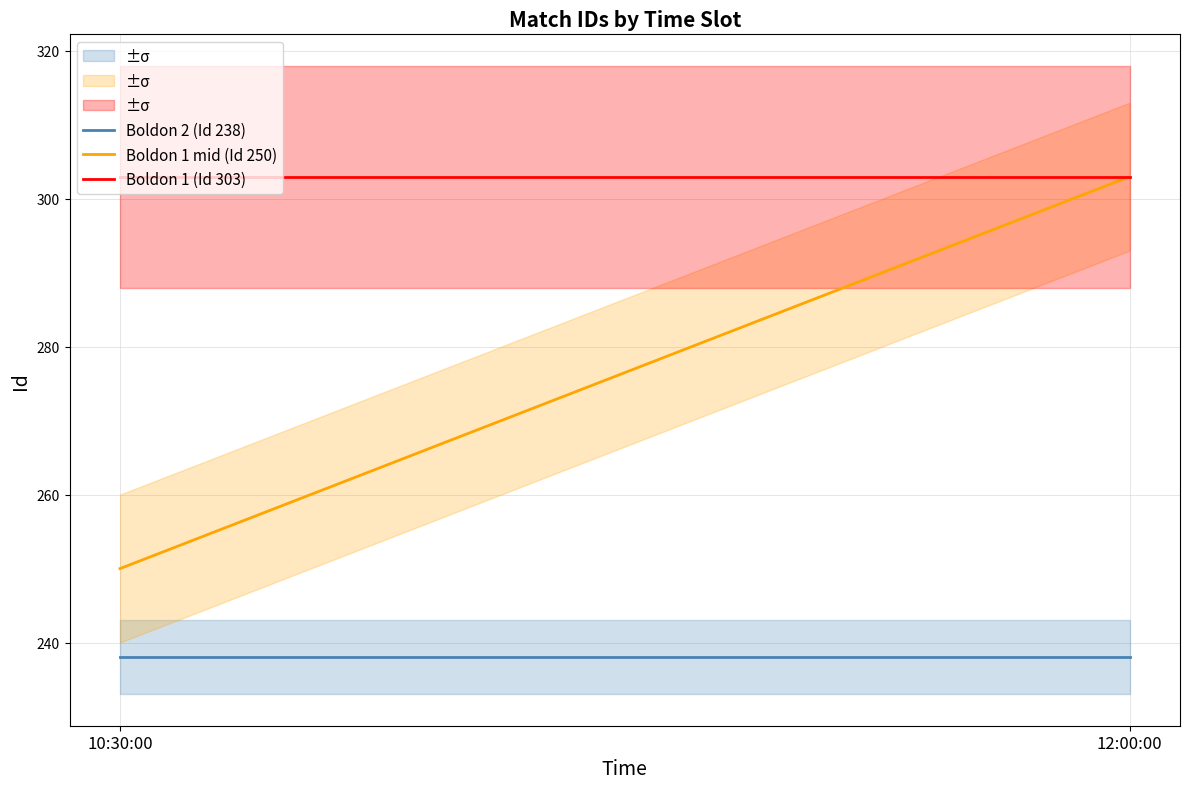

Is the value of Boldon 1 (Id 303) at 12:00:00 greater than the value of Boldon 1 mid (Id 250) at 12:00:00?

No